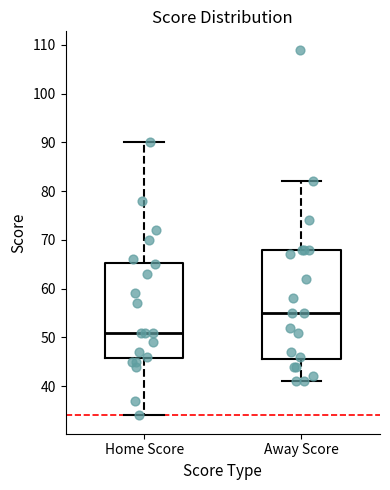

Reading left to right, read every box against the y-axis: the position of its median line, the range the box covers, and the ends of its whiskers. The values are not printed on the chart, so give them approximately, as read against the axis.

Home Score: median 51, box 46 to 65, whiskers 34 to 90
Away Score: median 55, box 46 to 68, whiskers 41 to 82